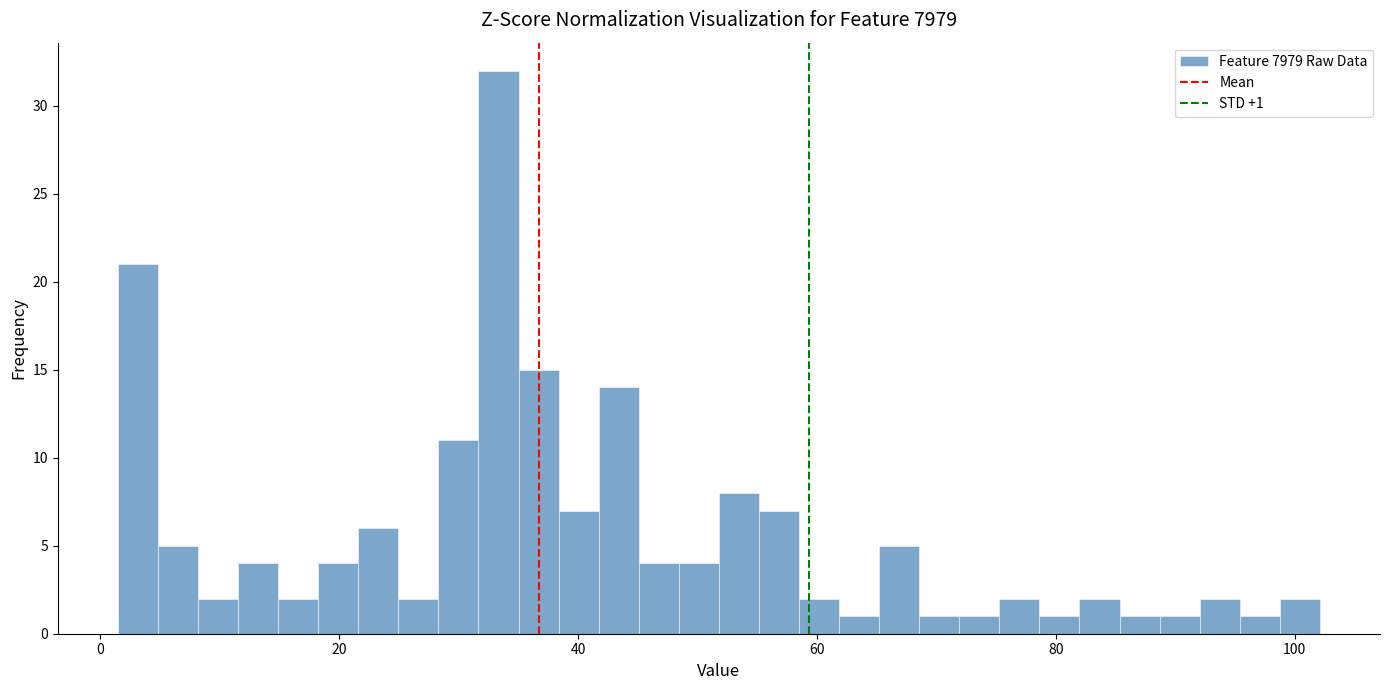

Around what value on the x-axis is the tallest bar? Give the approximate position of its centre, as read against the axis.

34